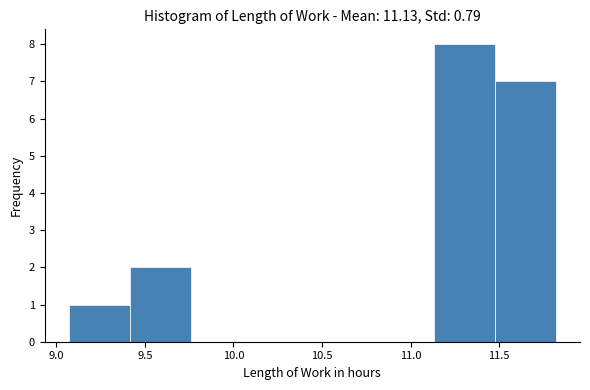

What is the height of the bar covering 9.05 to 9.40 on the x-axis? Neither the bar edges nor the heights are printed on the chart, so give them approximately, as read against the axes.

1